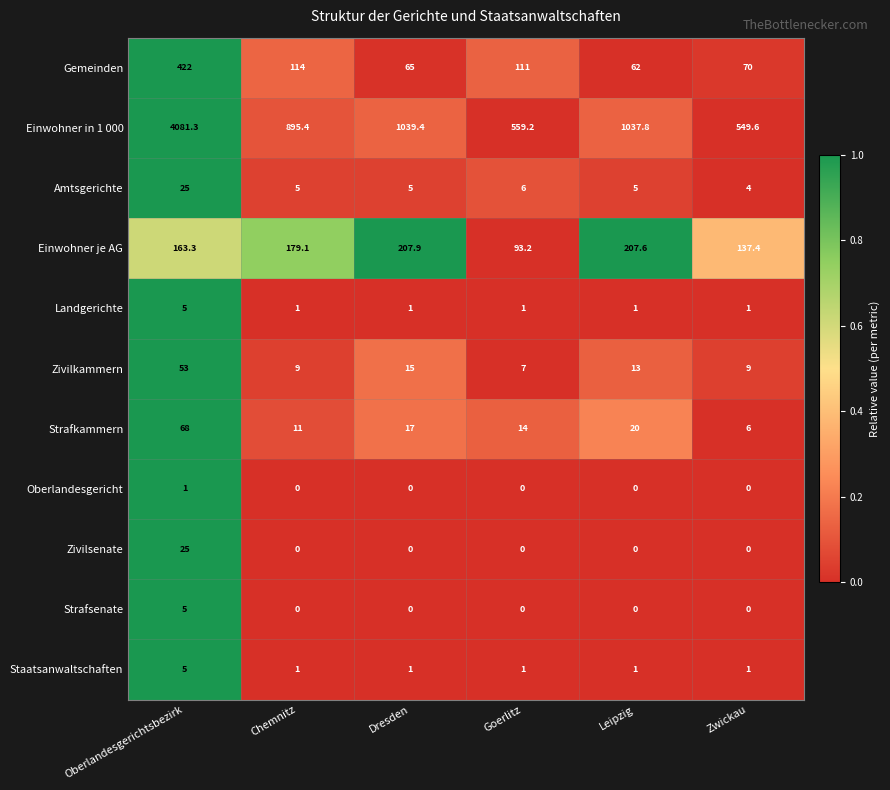

What is the difference between the highest and lowest values at Zwickau?

549.6